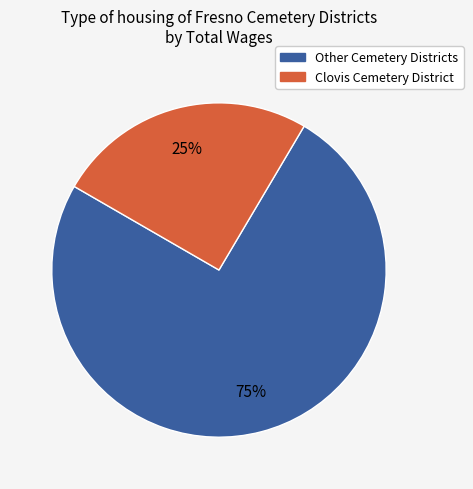

To the nearest percent, what is the average slice percentage?

50%